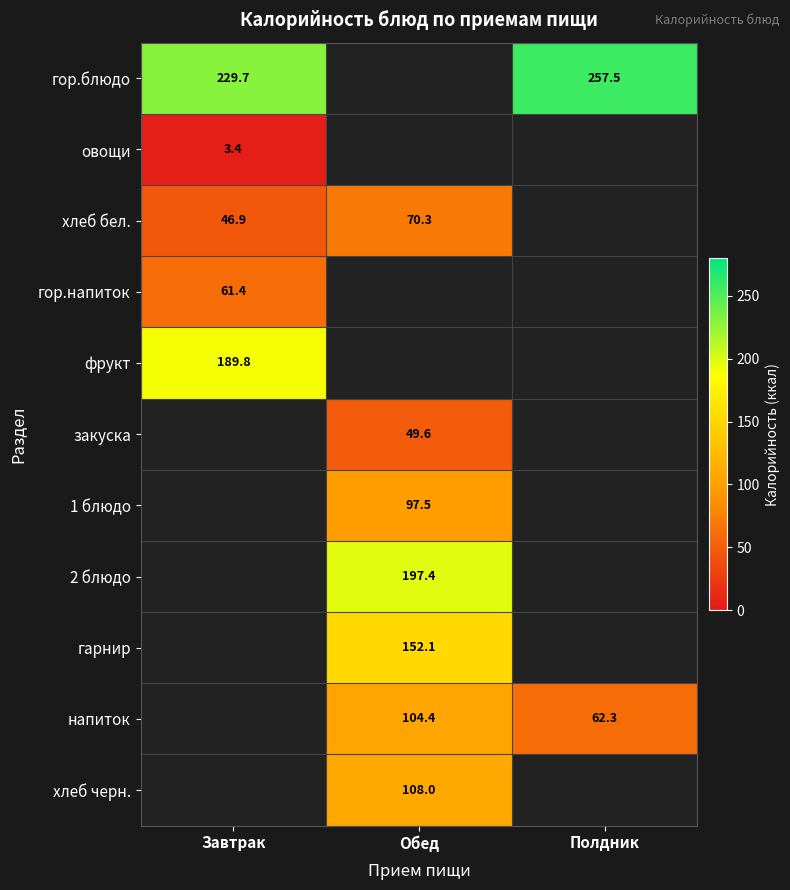

Is it true that хлеб бел. equals 70.3 at Обед?

True